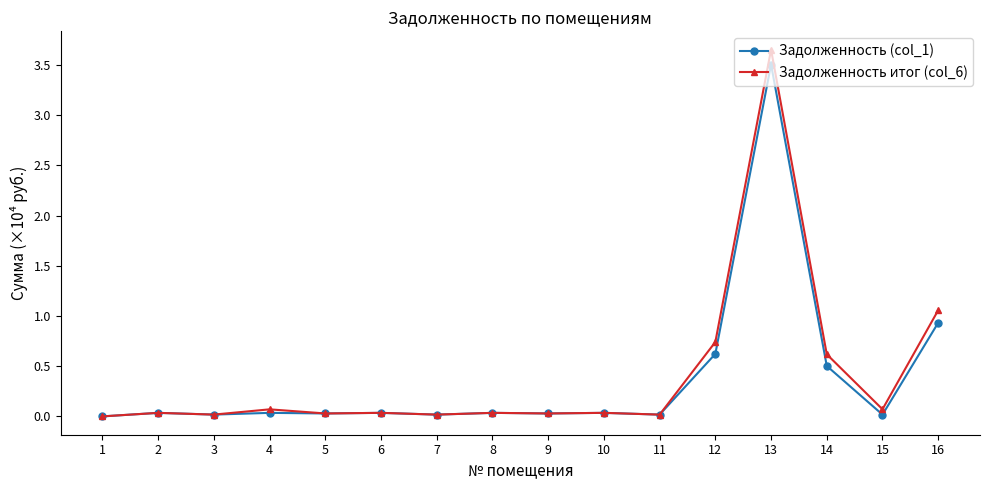

True or false: Задолженность итог (col_6) has more than 0 interior local peaks.

True